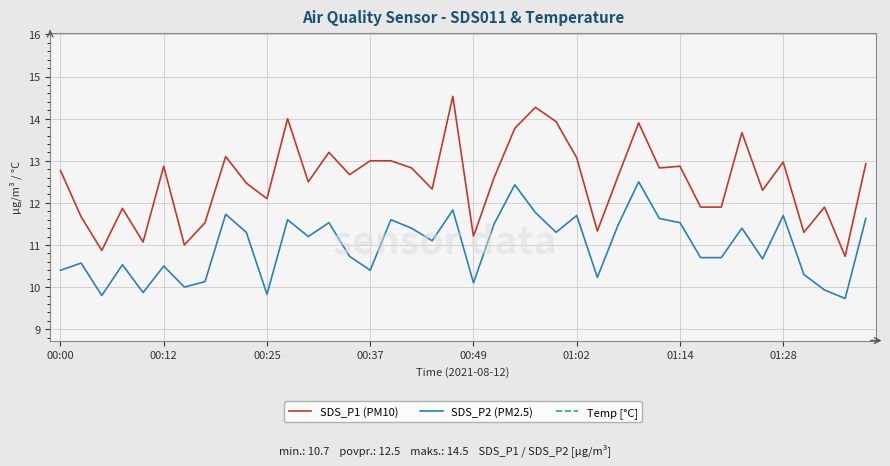

What is the average value of the SDS_P2 (PM2.5) series?

11.0